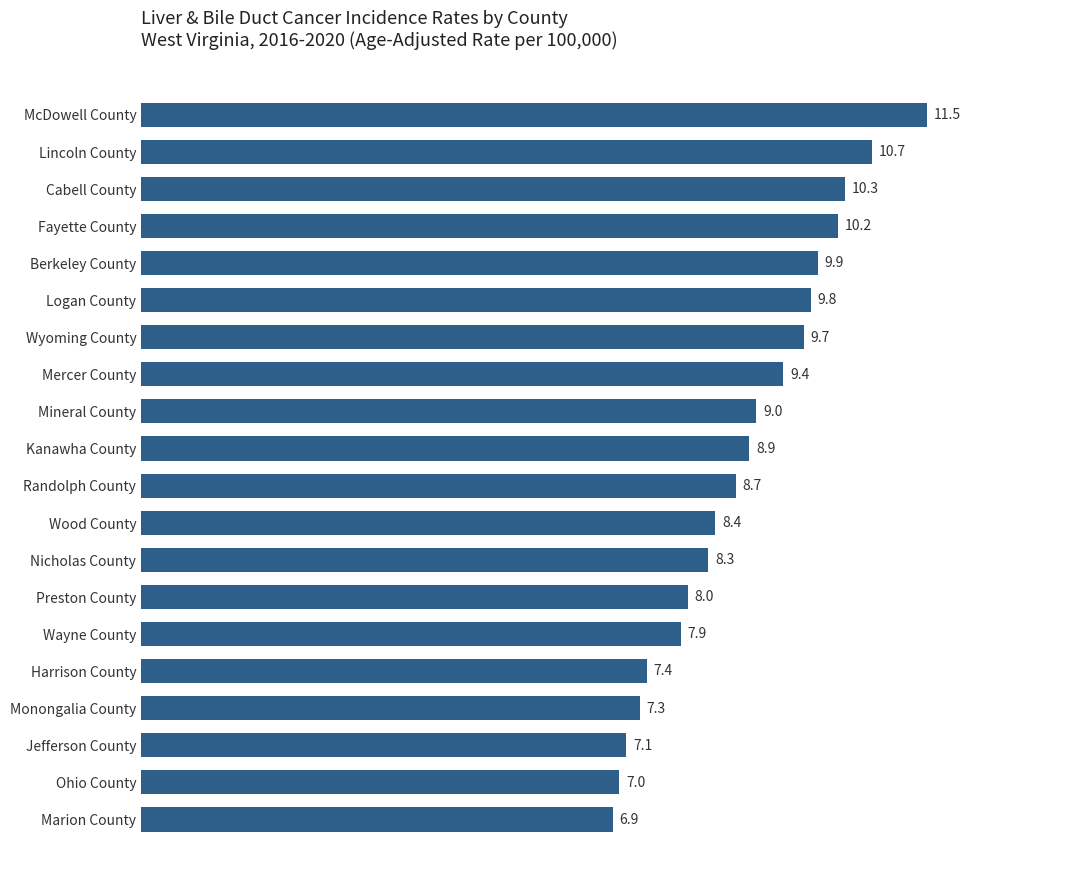

What is the change in value from Wyoming County to Fayette County?

+0.5